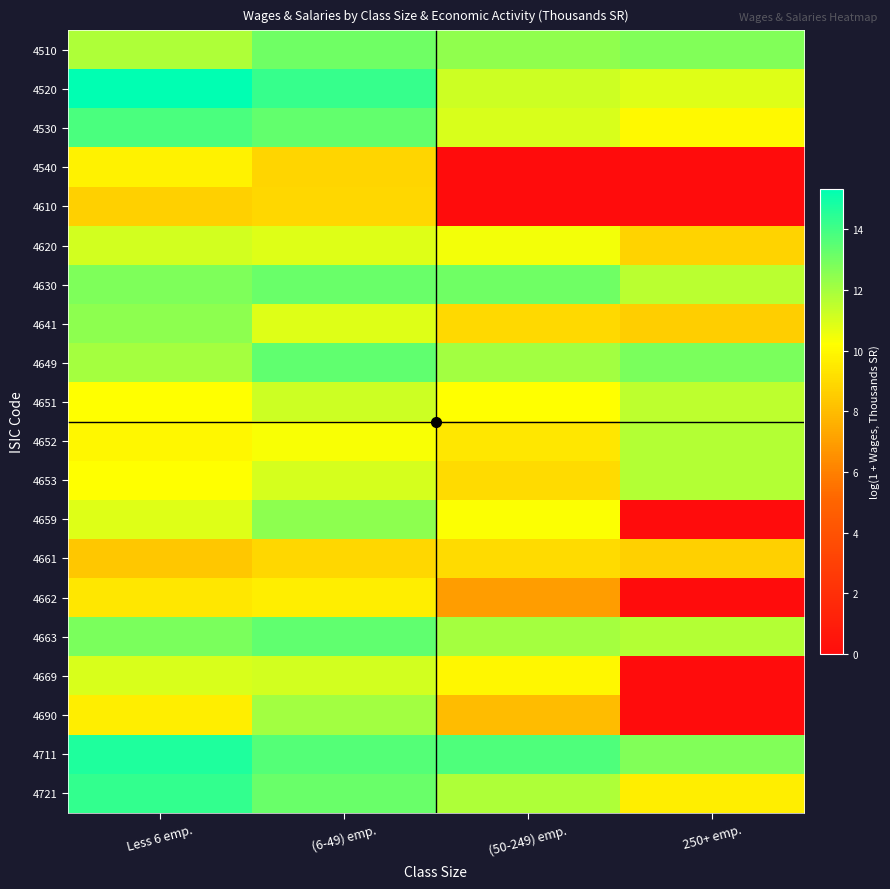

At (6-49) emp., list the series in order from smallest to largest.

4540, 4661, 4610, 4662, 4652, 4620, 4641, 4653, 4669, 4651, 4690, 4659, 4510, 4630, 4721, 4530, 4663, 4649, 4711, 4520